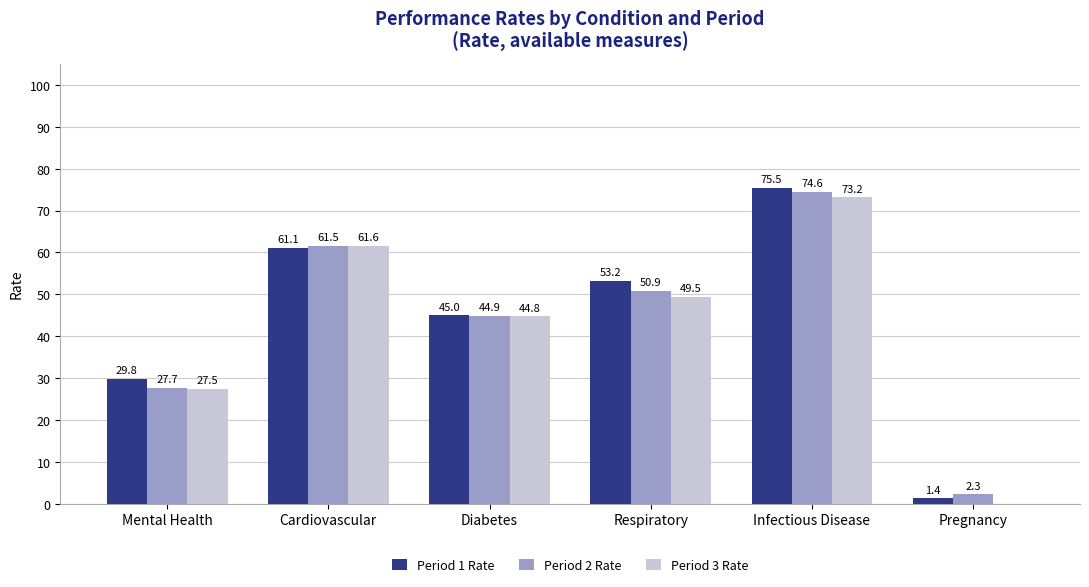

What is the sum of the Period 1 Rate values at Diabetes and Pregnancy?

46.3